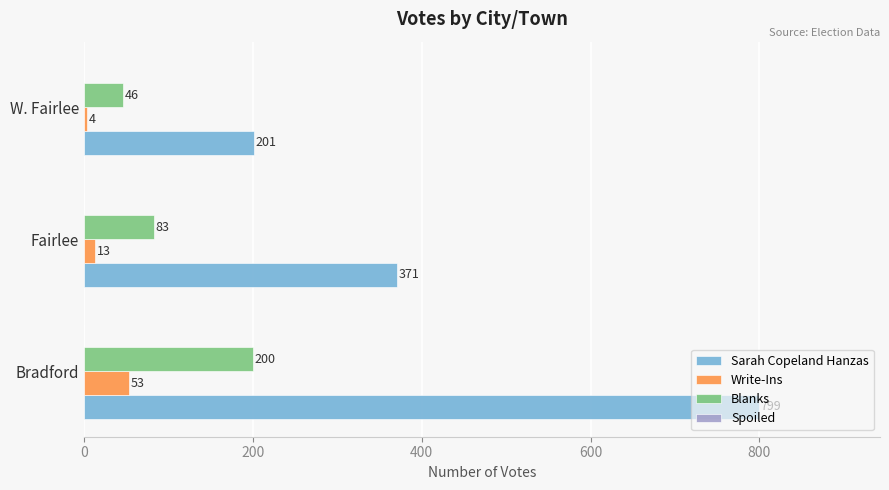

Count the number of data series in this chart.

3